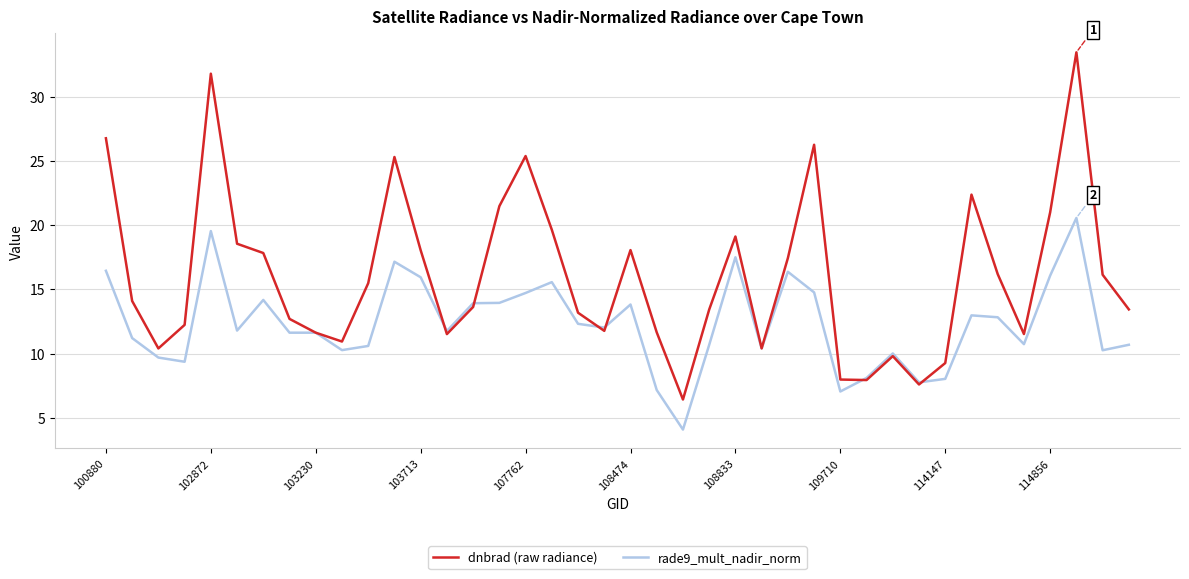

Which series has the largest total across all categories?

dnbrad (raw radiance)